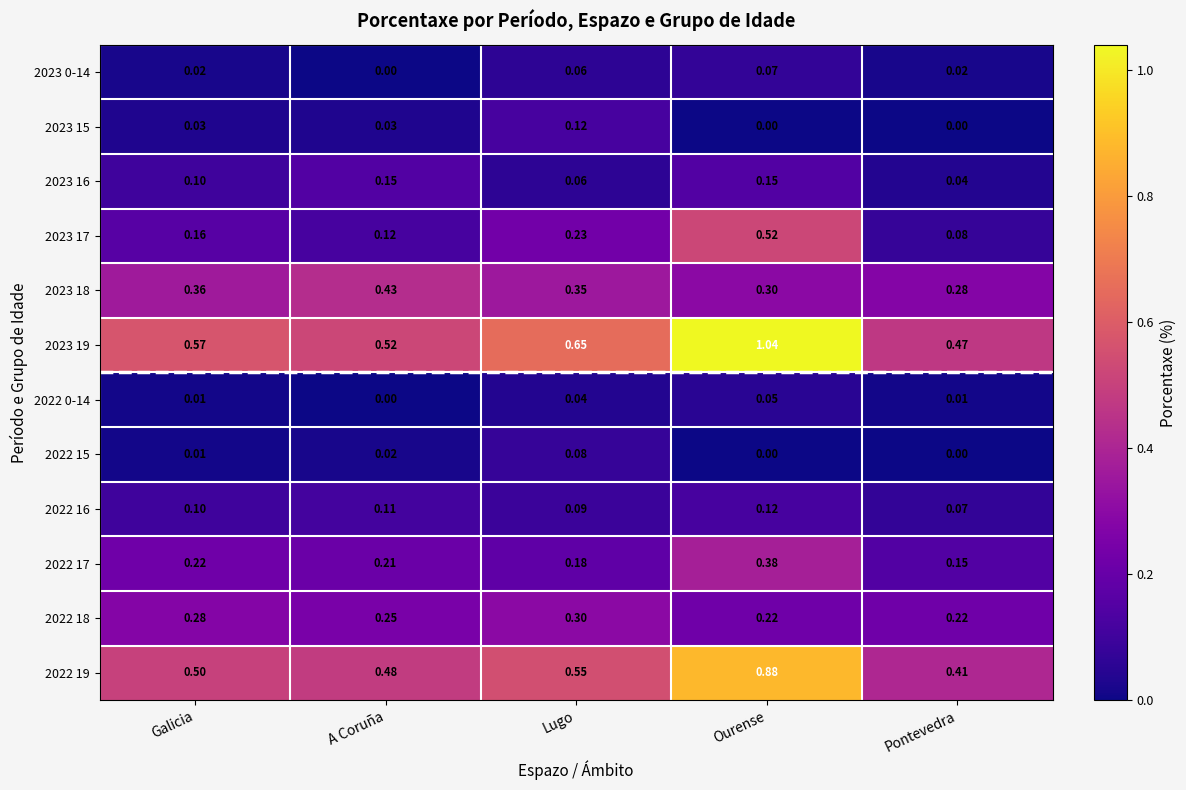

How many distinct data groups are displayed?

12